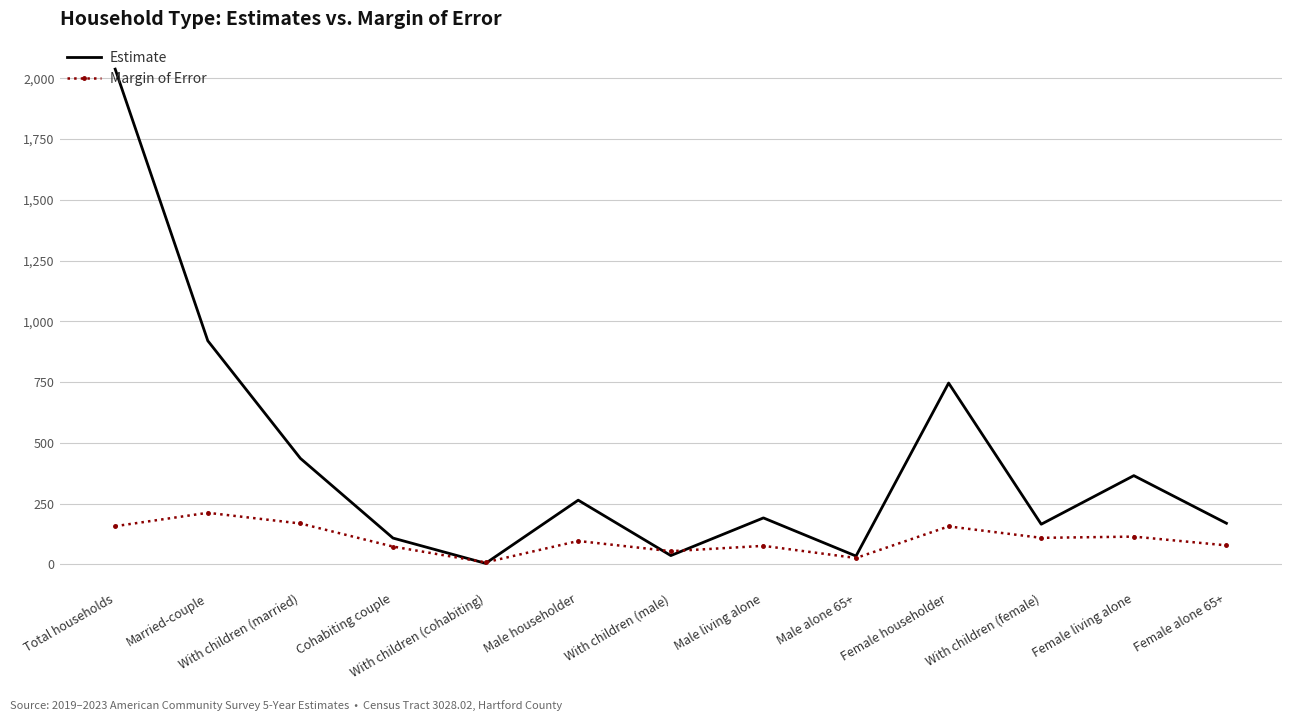

At which category is the sum across all series the highest?

Total households